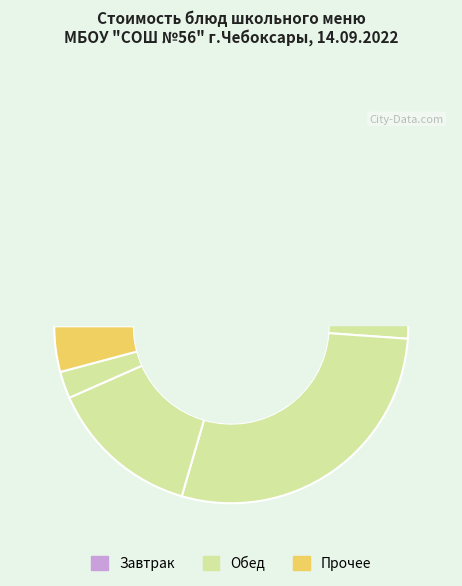

What is the change in value from Икра морковная to Хлеб Новославянский?

-1.4